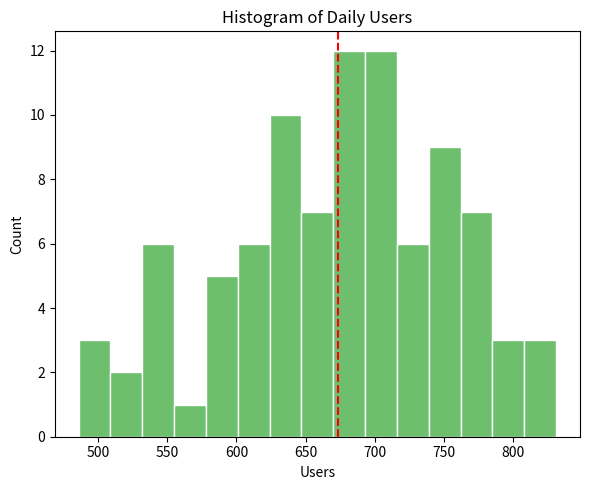

How tall is the bar that spans 486 to 509 on the x-axis? Neither the bar edges nor the heights are printed on the chart, so give them approximately, as read against the axes.

3